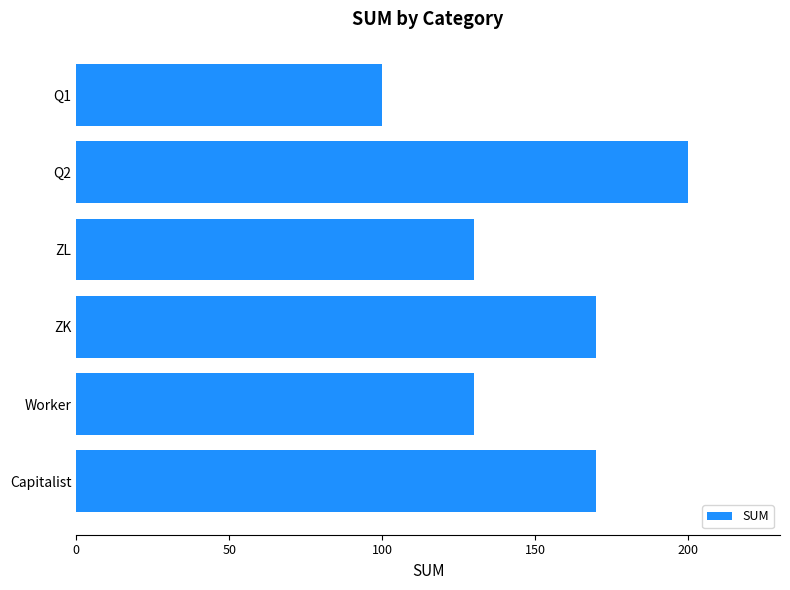

Are the bars horizontal?

Yes